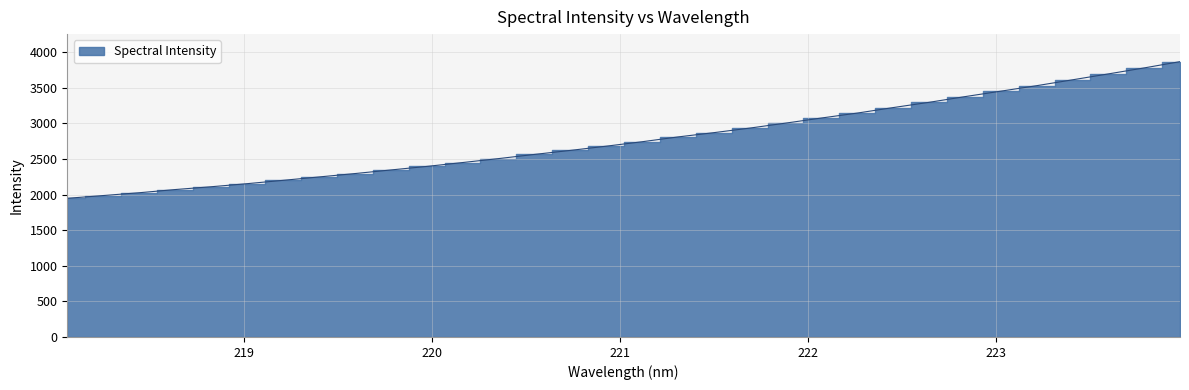

Which label corresponds to the smallest value in the chart?

218.0596